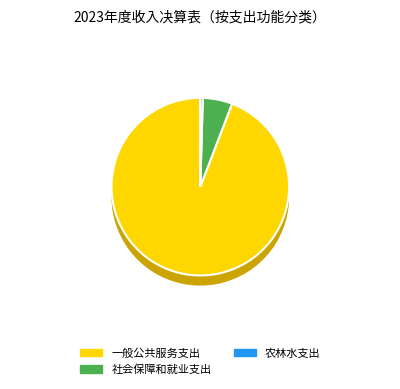

Rank the categories by value from lowest to highest.

农林水支出, 社会保障和就业支出, 一般公共服务支出